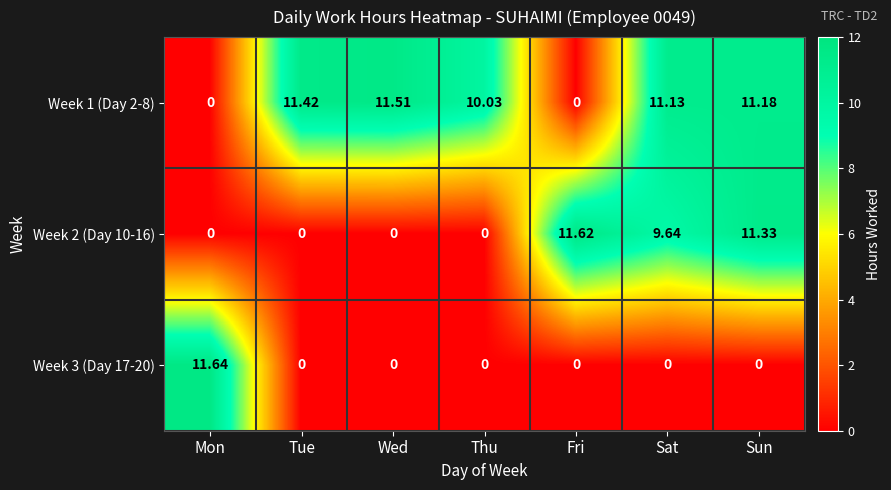

At which label is Week 2 (Day 10-16) closest to 5?

Sat